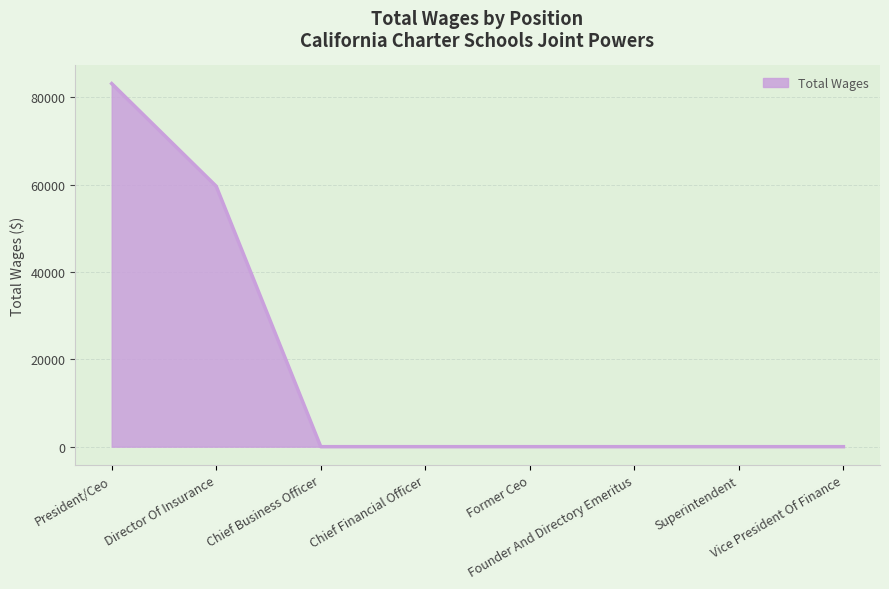

What is the difference between the maximum and minimum values?

83140